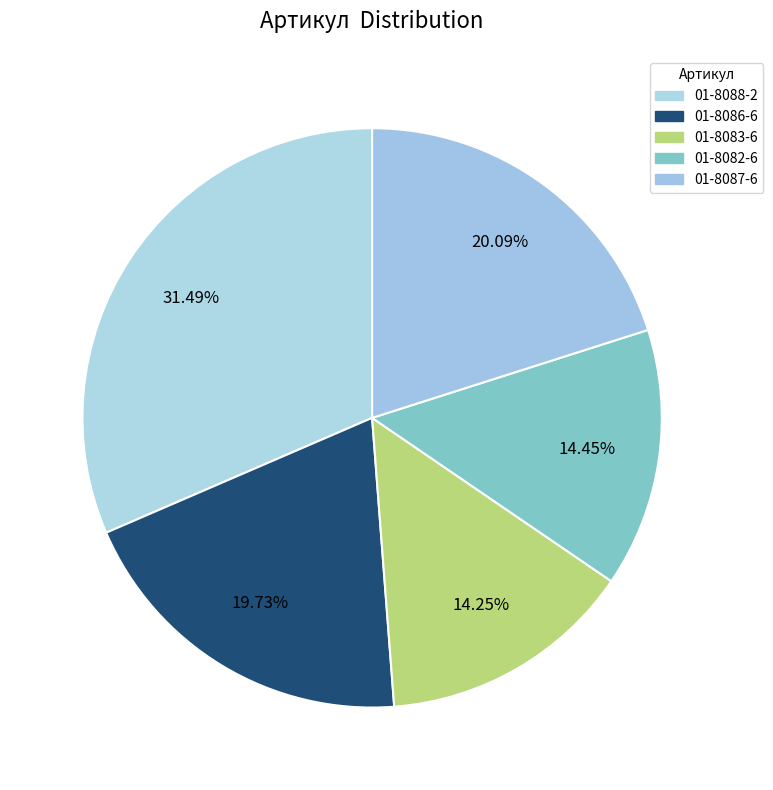

The 01-8086-6 slice represents 5% of the pie. True or false?

False